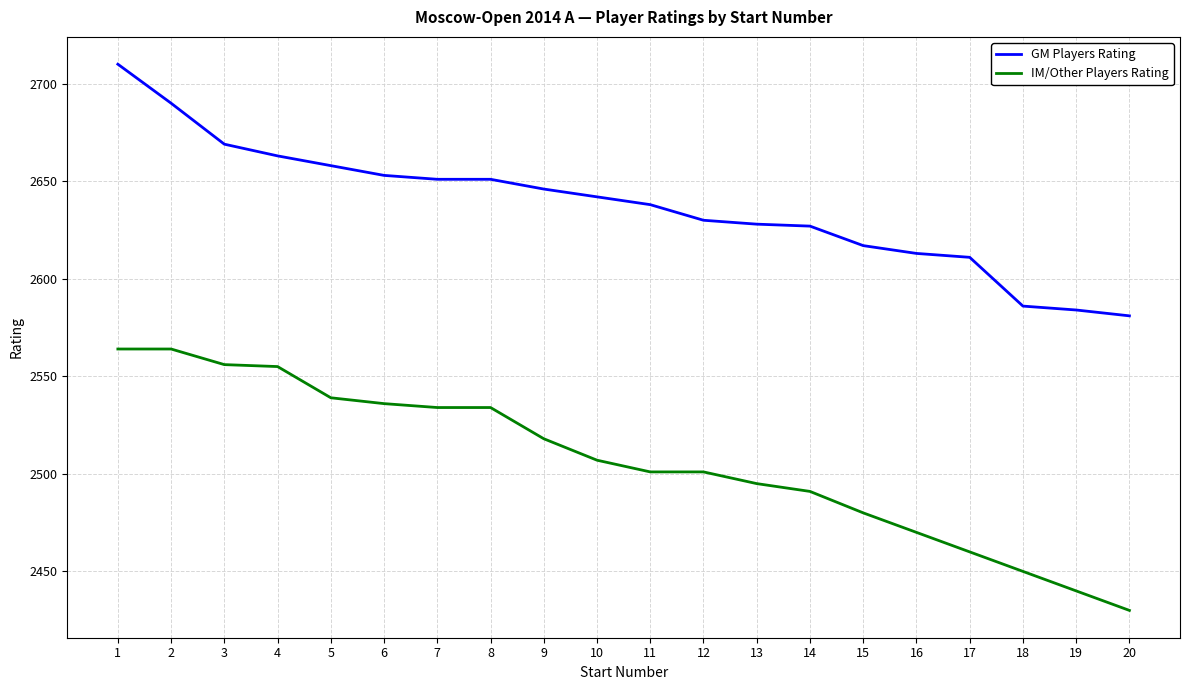

Between 1 and 6, which series saw the biggest shift?

GM Players Rating